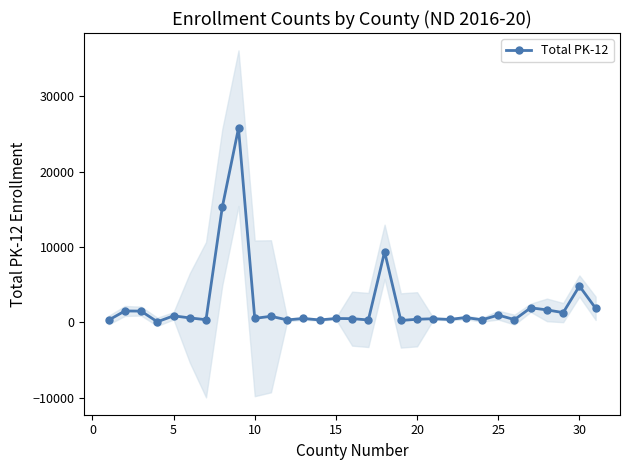

How many data points in Total PK-12 are less than 546?

15